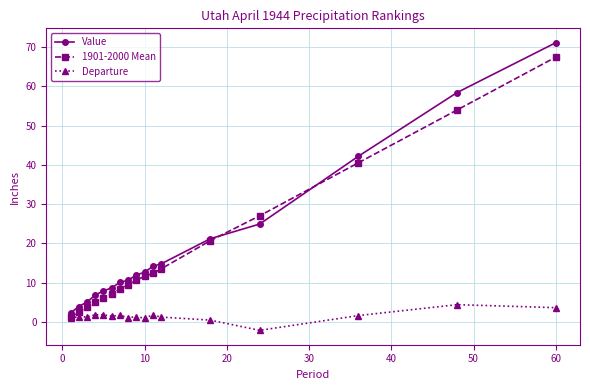

List the series in order of their peak value, highest first.

Value, 1901-2000 Mean, Departure